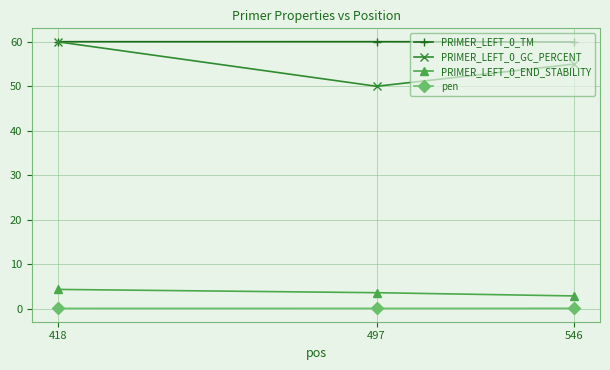

At which label does PRIMER_LEFT_0_TM first exceed 60?

418